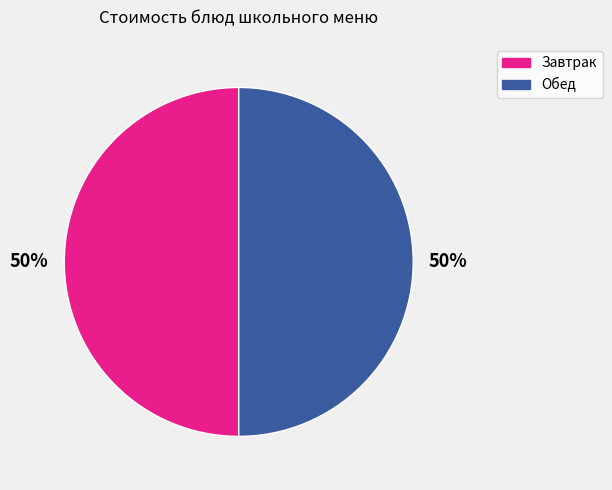

To the nearest percent, what is the average slice percentage?

50%